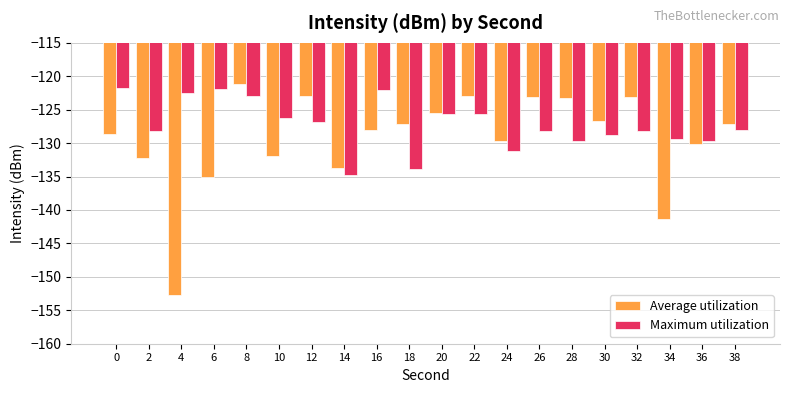

What is the value of the Maximum utilization bar at the 19th from the left?

-129.7